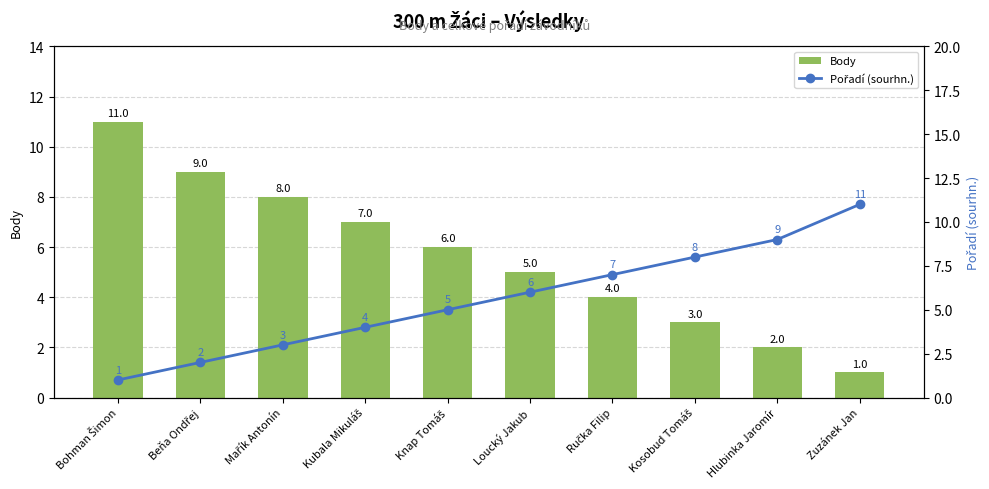

What is the label of the 7th bar from the right?

Kubala Mikuláš